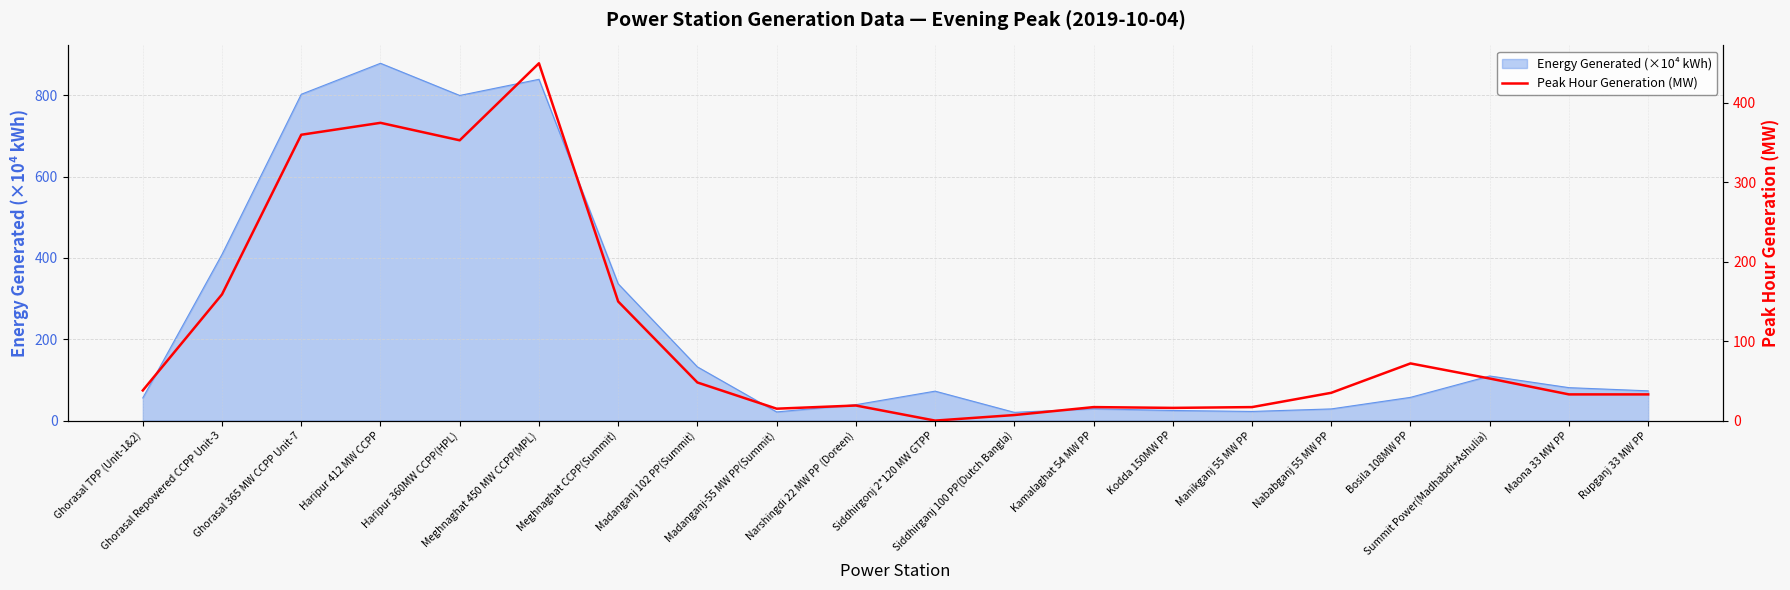

Reading left to right, list all the values displayed in this chart.

Ghorasal TPP (Unit-1&2)=38	Ghorasal Repowered CCPP Unit-3=159	Ghorasal 365 MW CCPP Unit-7=360	Haripur 412 MW CCPP=375	Haripur 360MW CCPP(HPL)=353	Meghnaghat 450 MW CCPP(MPL)=450	Meghnaghat CCPP(Summit)=150	Madanganj 102 PP(Summit)=48	Madanganj-55 MW PP(Summit)=15	Narshingdi 22 MW PP (Doreen)=19	Siddhirgonj 2*120 MW GTPP=0	Siddhirganj 100 PP(Dutch Bangla)=7	Kamalaghat 54 MW PP=17	Kodda 150MW PP=16	Manikganj 55 MW PP=17	Nababganj 55 MW PP=35	Bosila 108MW PP=72	Summit Power(Madhabdi+Ashulia)=53	Maona 33 MW PP=33	Rupganj 33 MW PP=33